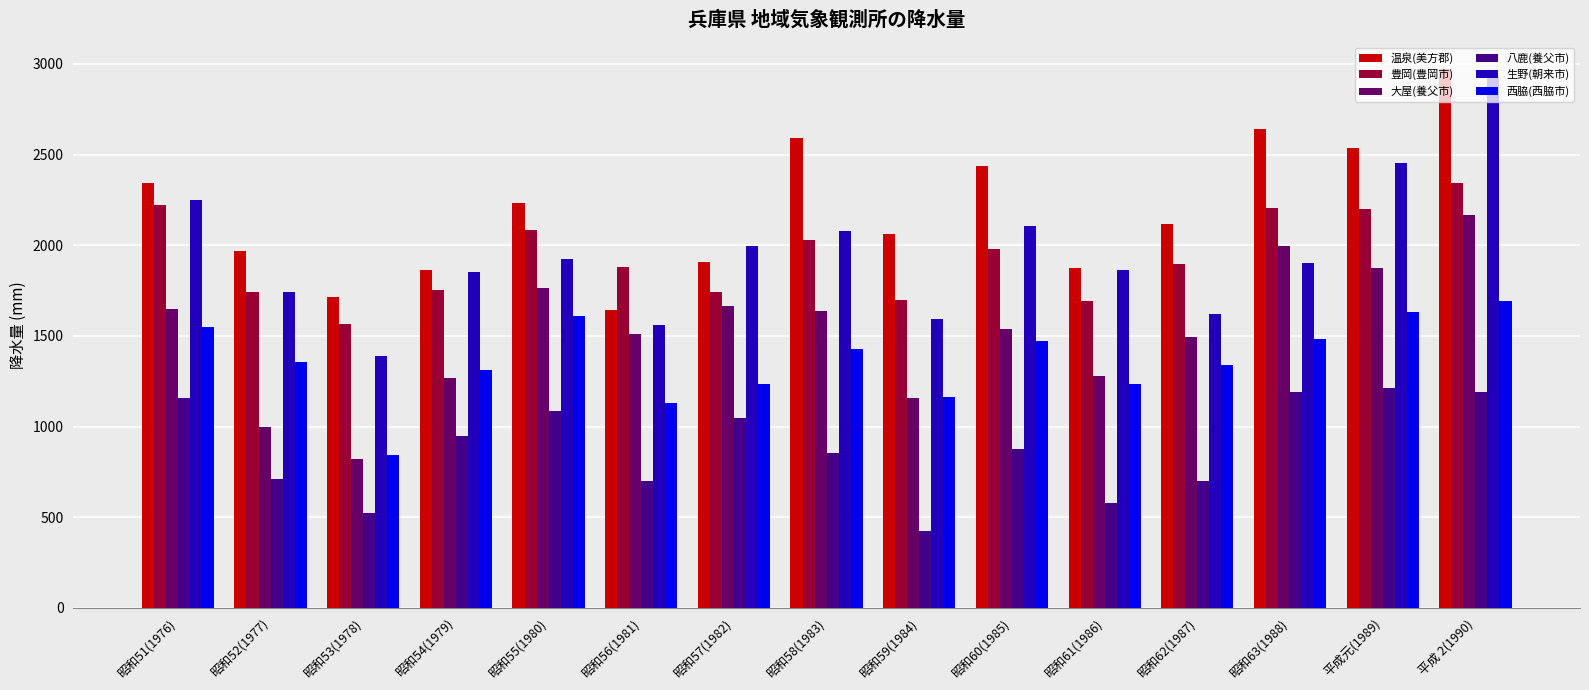

True or false: 温泉(美方郡) has a value of 1864.0 at 昭和54(1979).

True